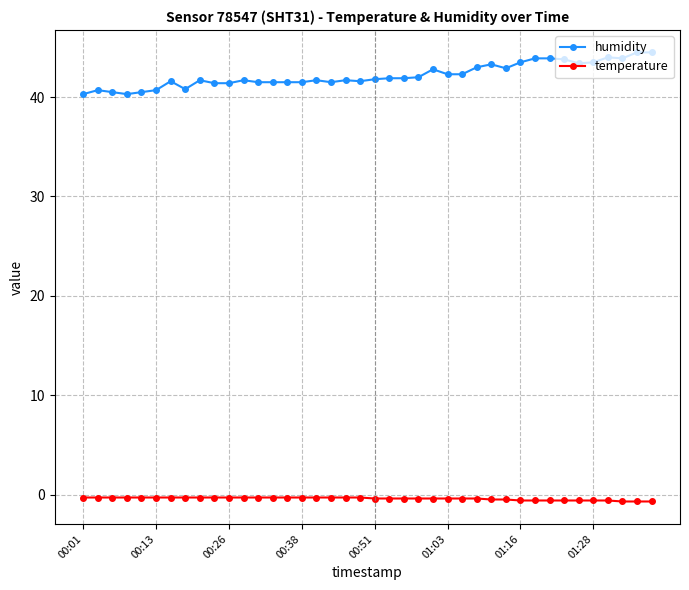

Rank the series by their maximum value, from lowest to highest.

temperature, humidity